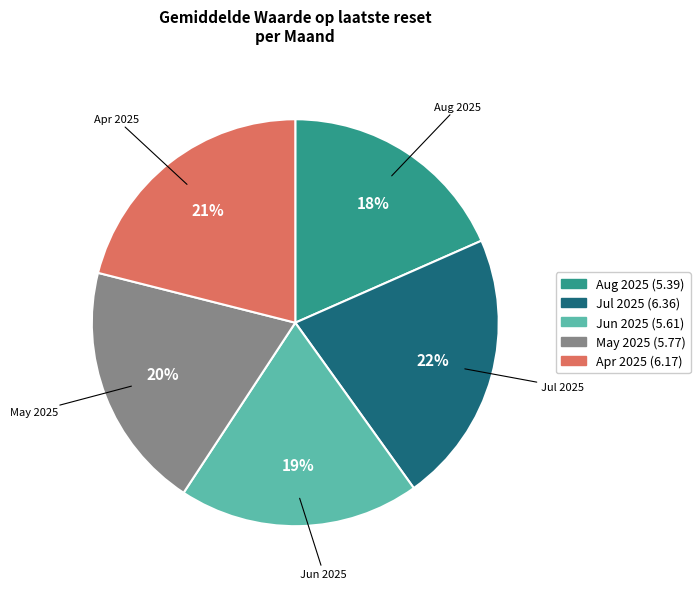

Is there any slice that represents more than half of the pie?

No